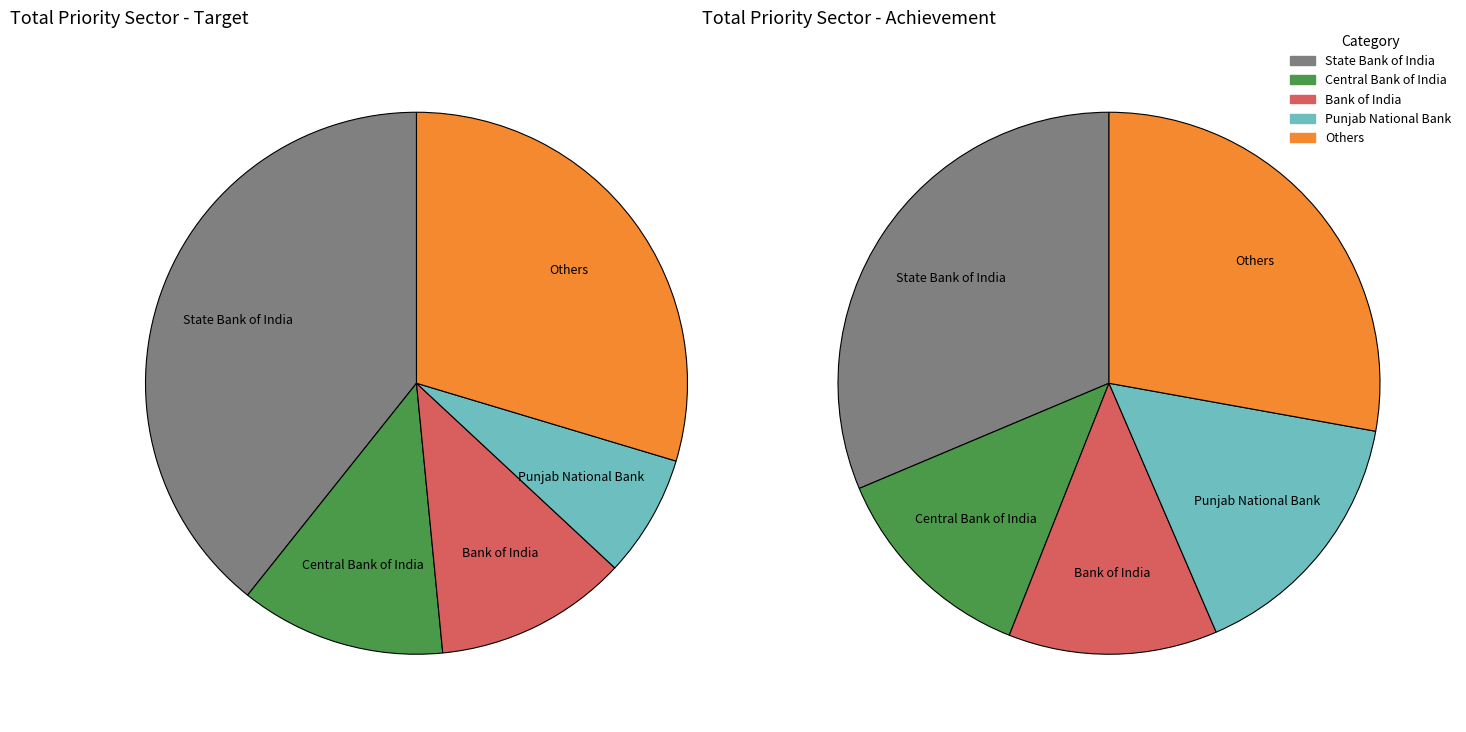

Is there any slice that represents more than half of the pie?

No